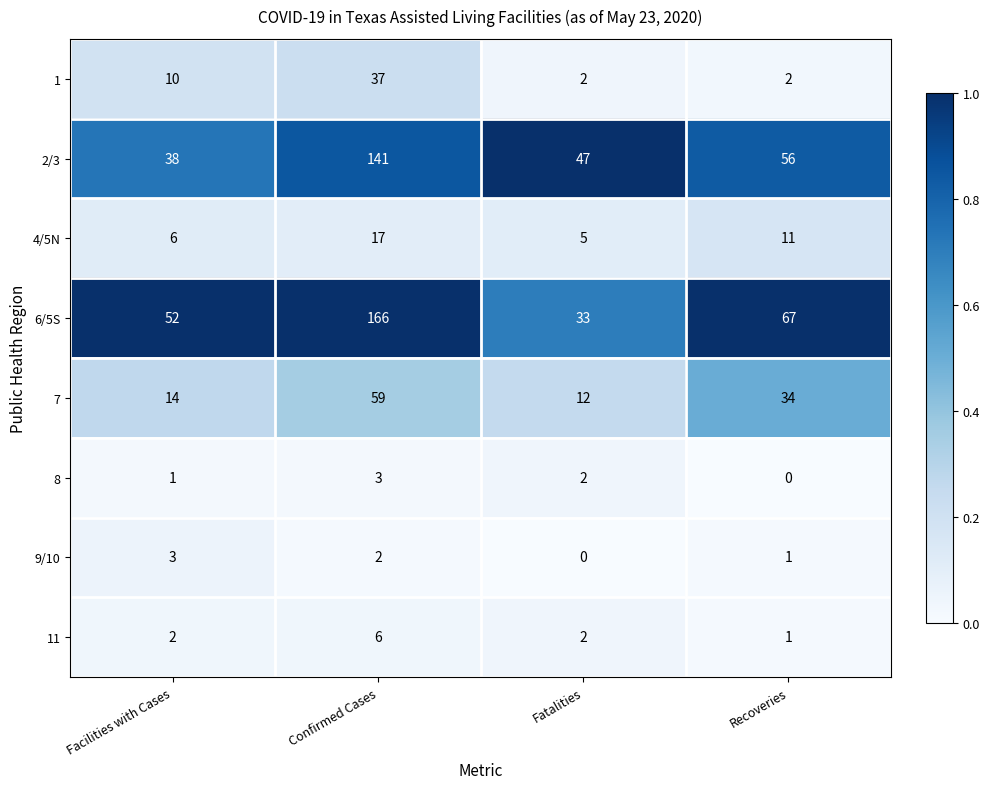

What is the sum of all 9/10 values?

6